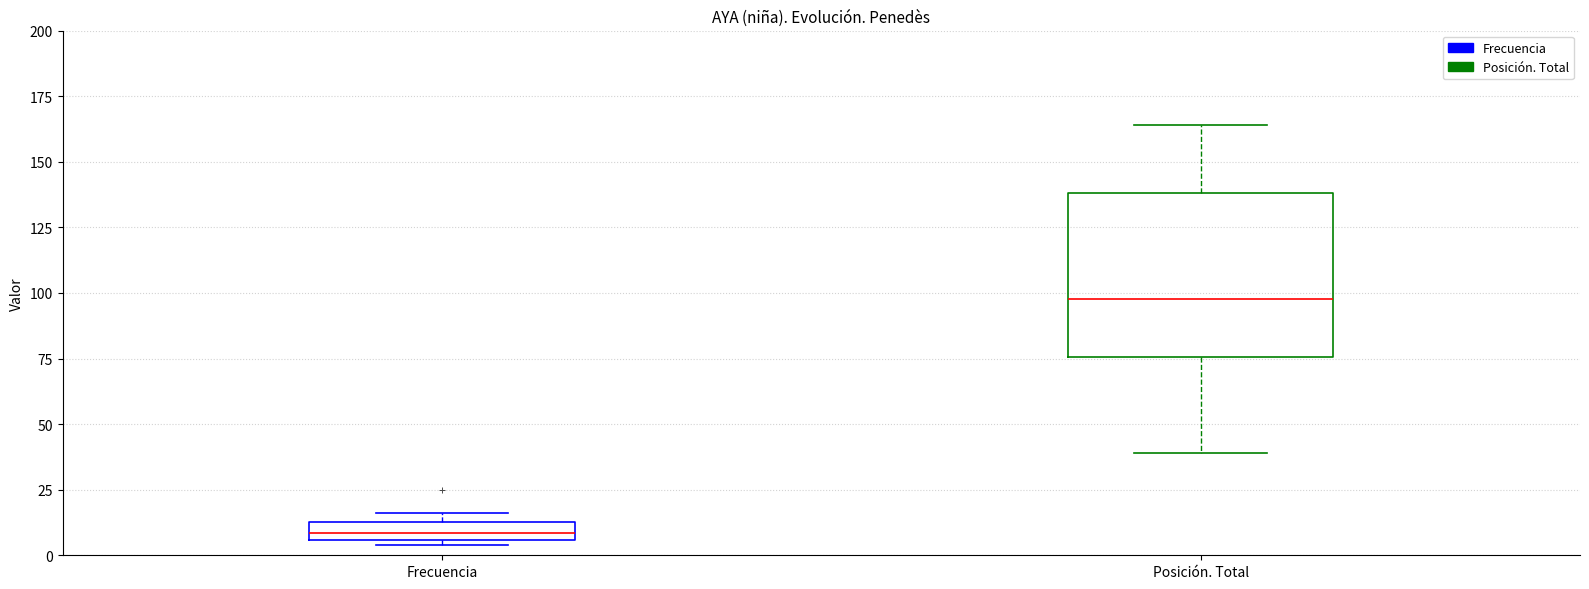

Which box is the tallest, from its lower edge to its upper edge?

Posición. Total